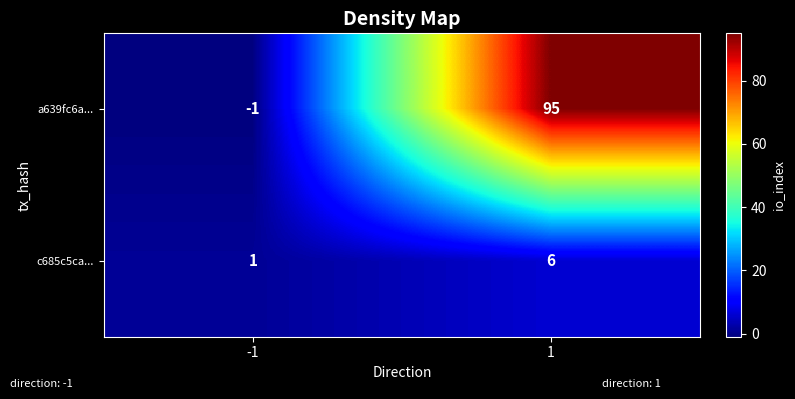

What is the sum of the a639fc6a... values at 1 and -1?

94